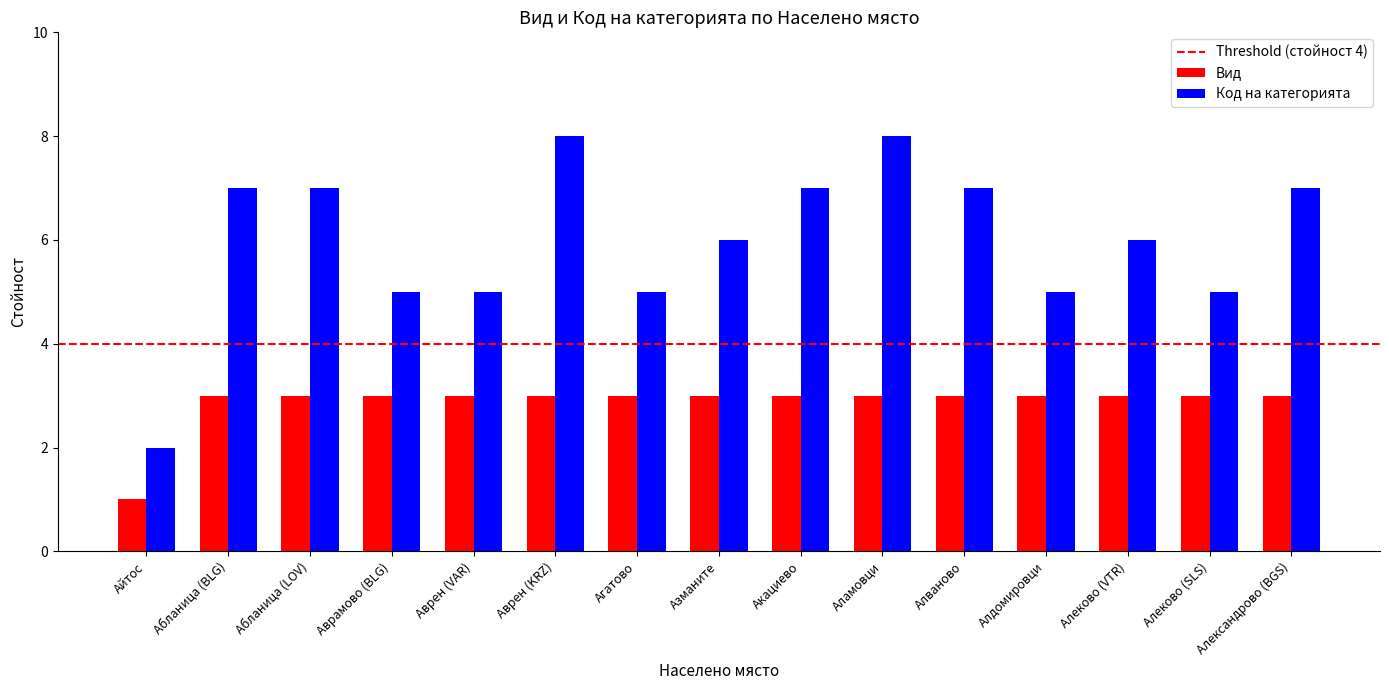

At which category does the chart reach its minimum across all series?

Айтос